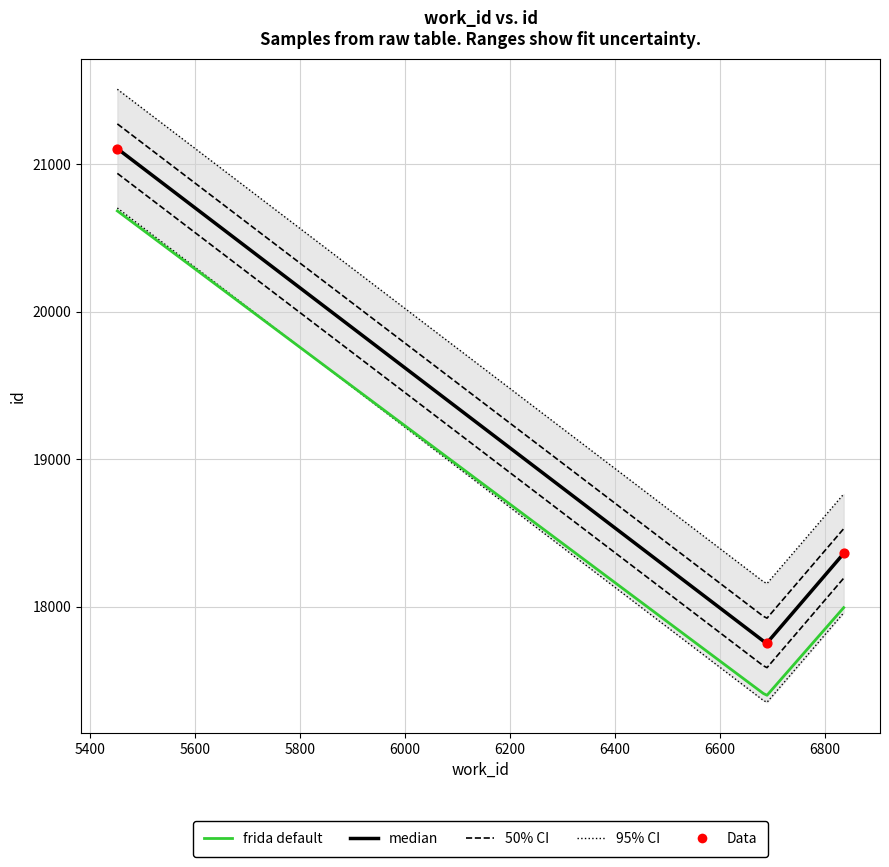

Approximately how many times larger is the value at 6836 compared to 6689?

1.0